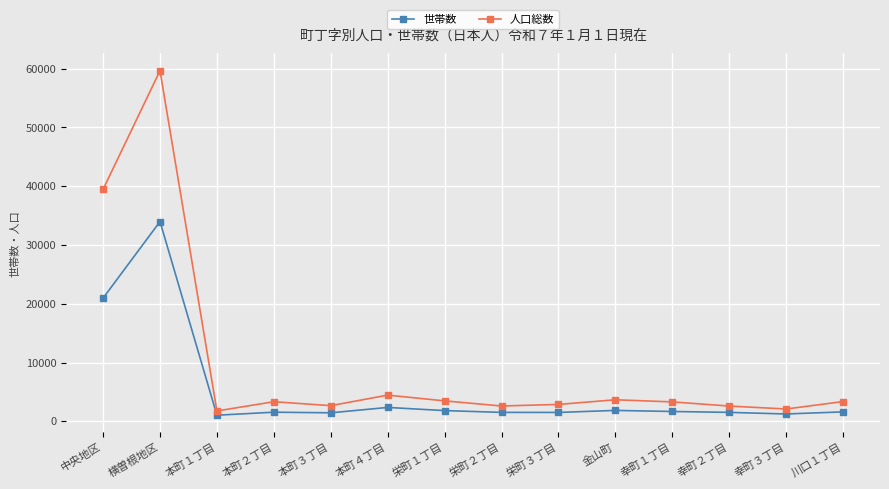

True or false: 世帯数 has a value of 1663 at 幸町１丁目.

True